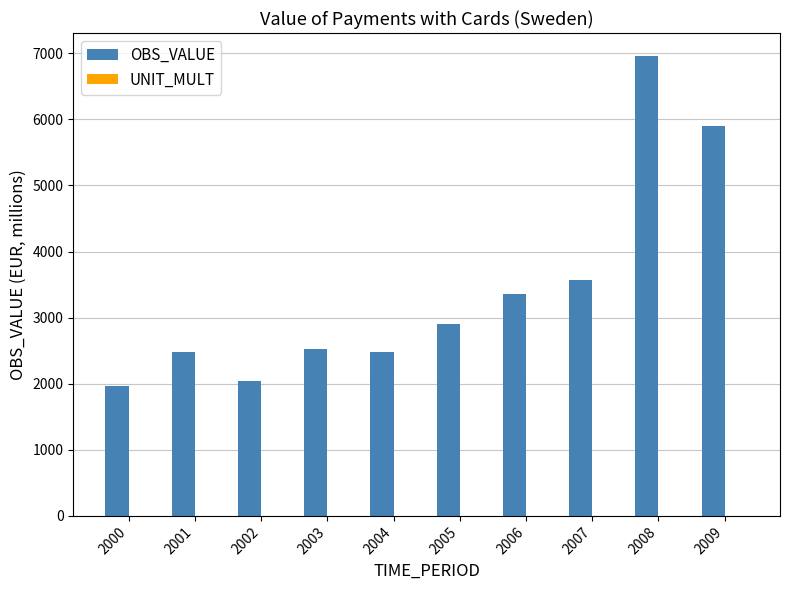

Which series has the largest total across all categories?

OBS_VALUE